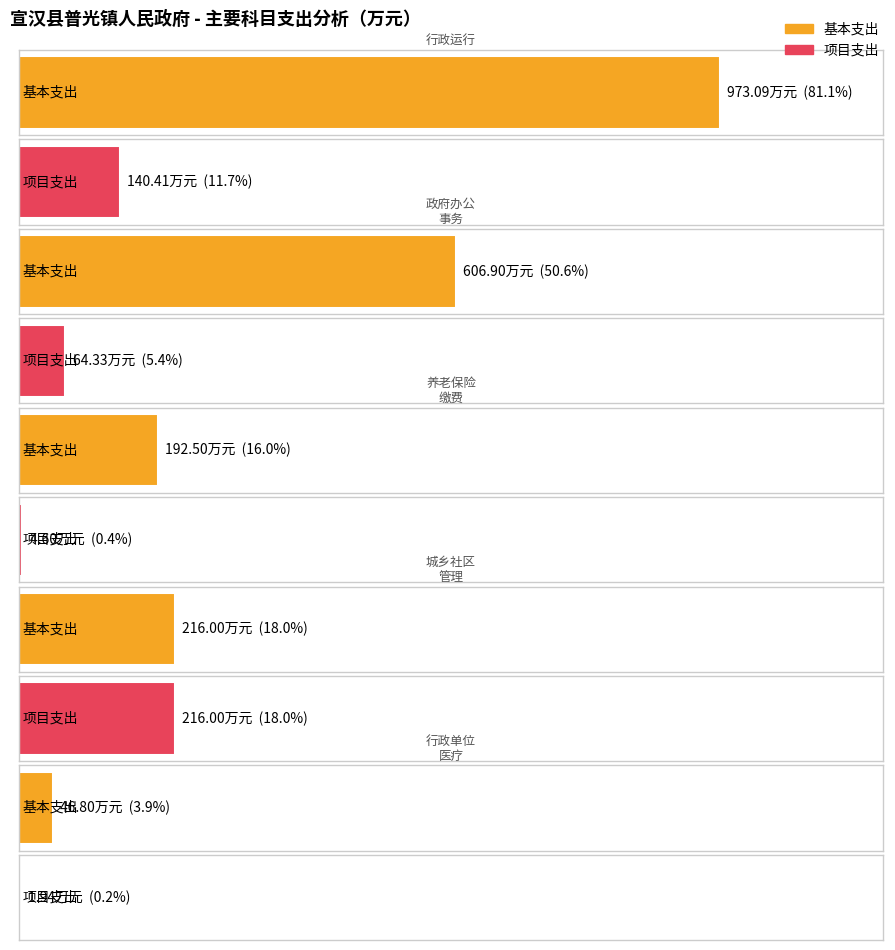

Which series has the widest spread of values?

基本支出